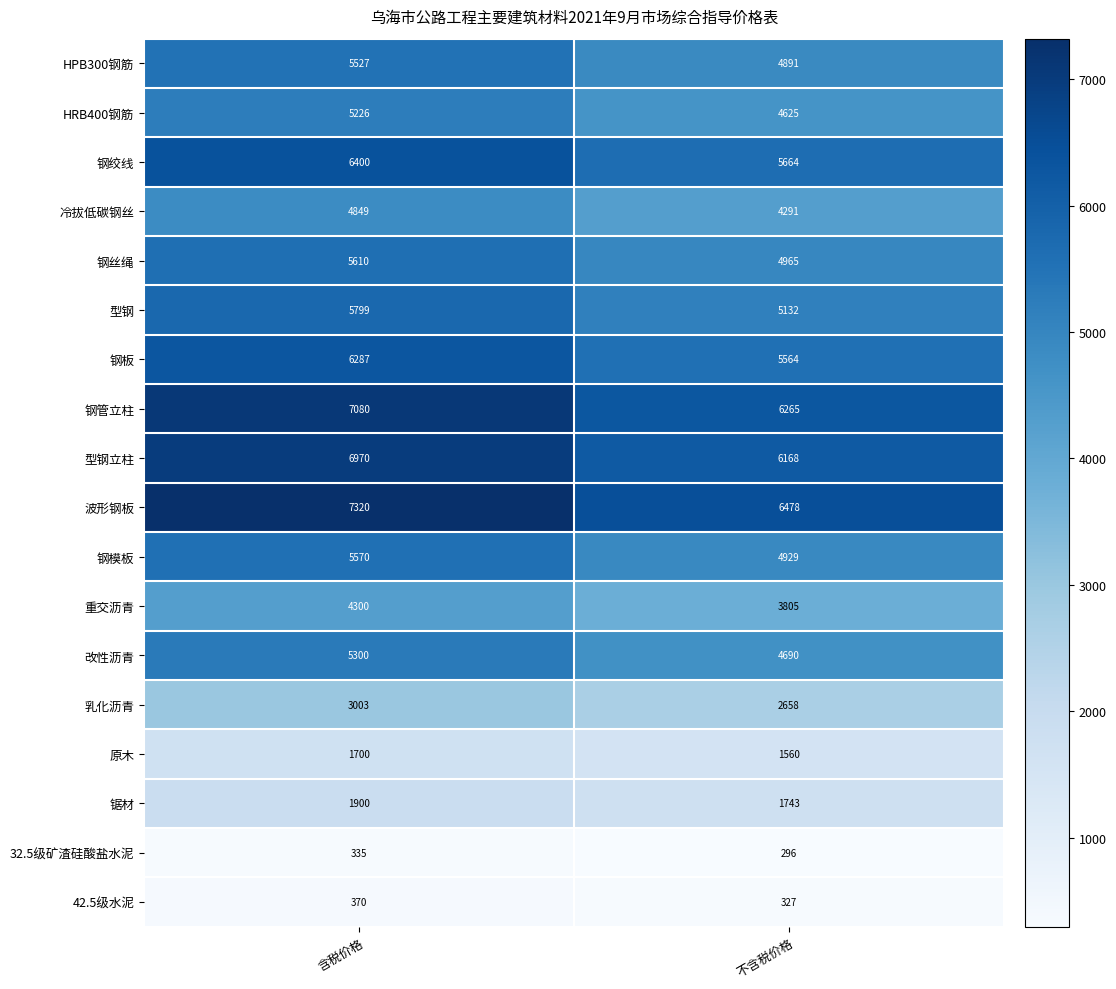

At which category is the sum across all series the highest?

含税价格